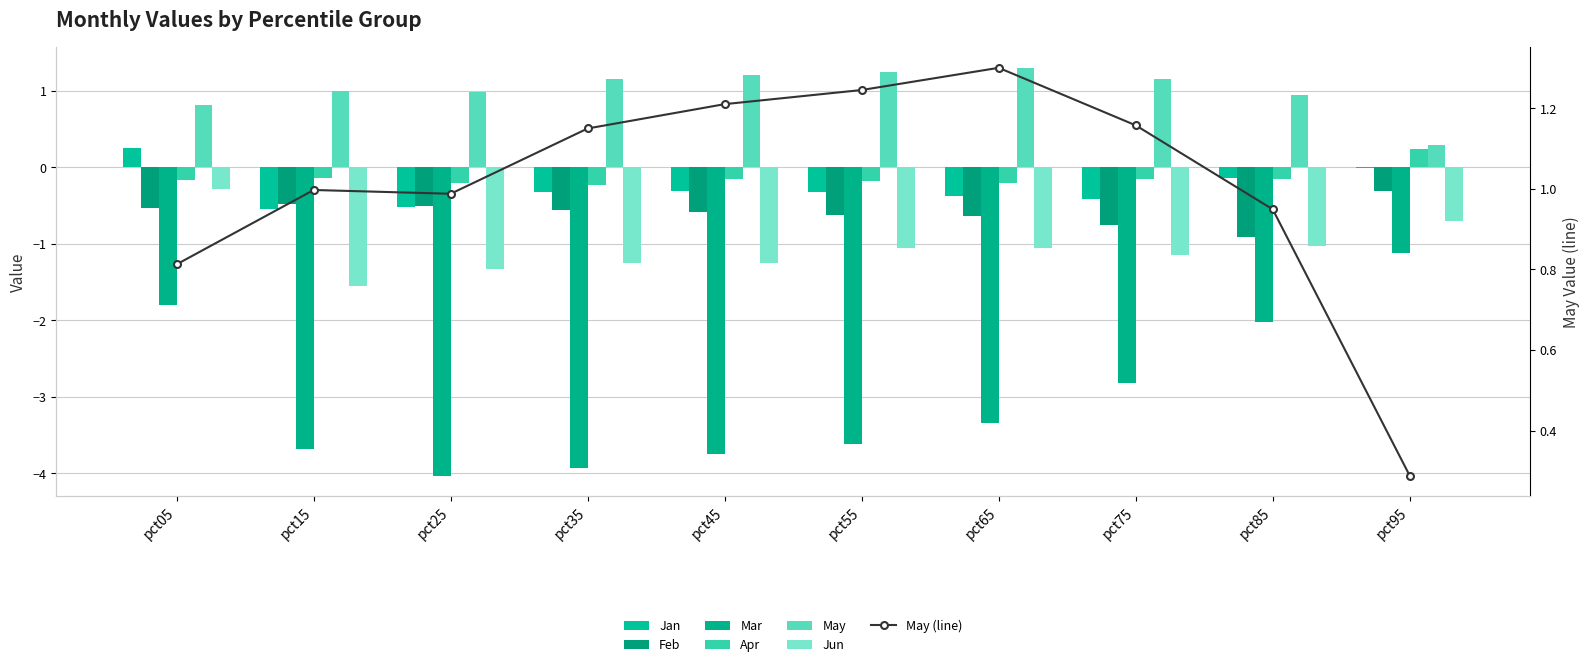

Reading left to right, what are all the values shown in this chart?

Jan: pct05=0.3	pct15=-0.5	pct25=-0.5	pct35=-0.3	pct45=-0.3	pct55=-0.3	pct65=-0.4	pct75=-0.4	pct85=-0.1	pct95=-0.0
Feb: pct05=-0.5	pct15=-0.5	pct25=-0.5	pct35=-0.6	pct45=-0.6	pct55=-0.6	pct65=-0.6	pct75=-0.8	pct85=-0.9	pct95=-0.3
Mar: pct05=-1.8	pct15=-3.7	pct25=-4.0	pct35=-3.9	pct45=-3.7	pct55=-3.6	pct65=-3.3	pct75=-2.8	pct85=-2.0	pct95=-1.1
Apr: pct05=-0.2	pct15=-0.1	pct25=-0.2	pct35=-0.2	pct45=-0.2	pct55=-0.2	pct65=-0.2	pct75=-0.2	pct85=-0.2	pct95=0.2
May: pct05=0.8	pct15=1.0	pct25=1.0	pct35=1.1	pct45=1.2	pct55=1.2	pct65=1.3	pct75=1.2	pct85=0.9	pct95=0.3
Jun: pct05=-0.3	pct15=-1.5	pct25=-1.3	pct35=-1.2	pct45=-1.3	pct55=-1.1	pct65=-1.1	pct75=-1.1	pct85=-1.0	pct95=-0.7